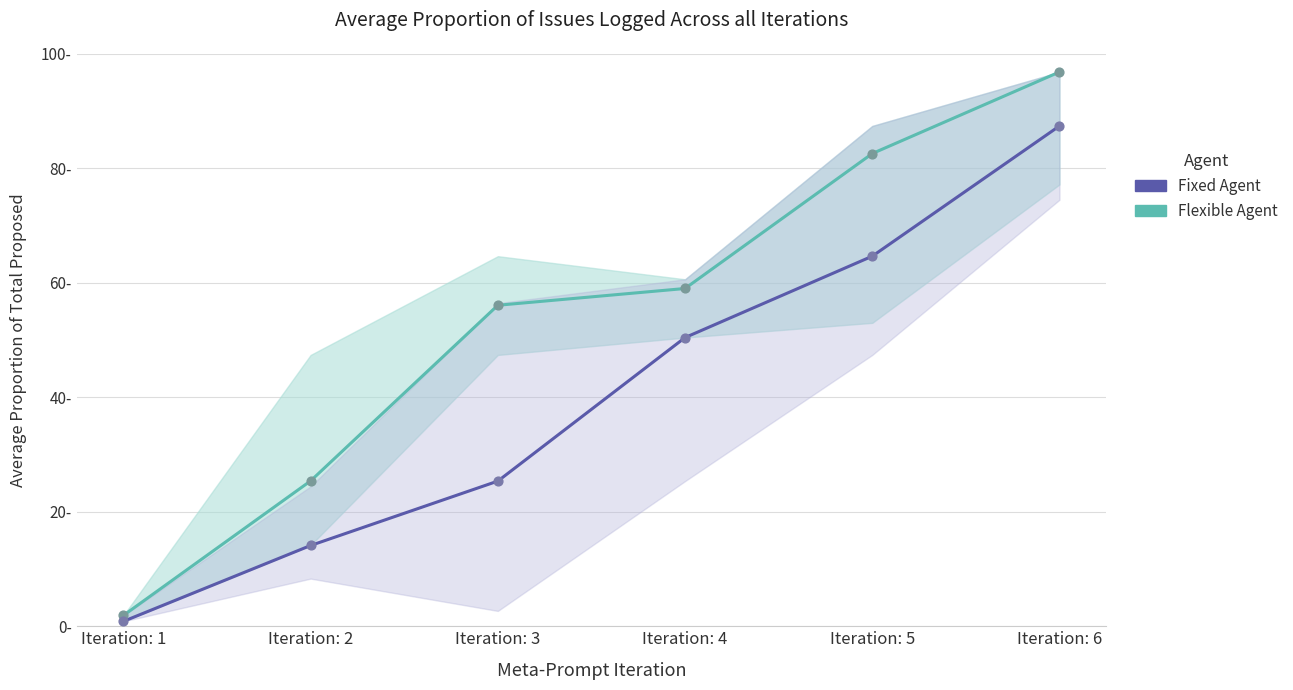

At how many categories does at least one series exceed 59?

2